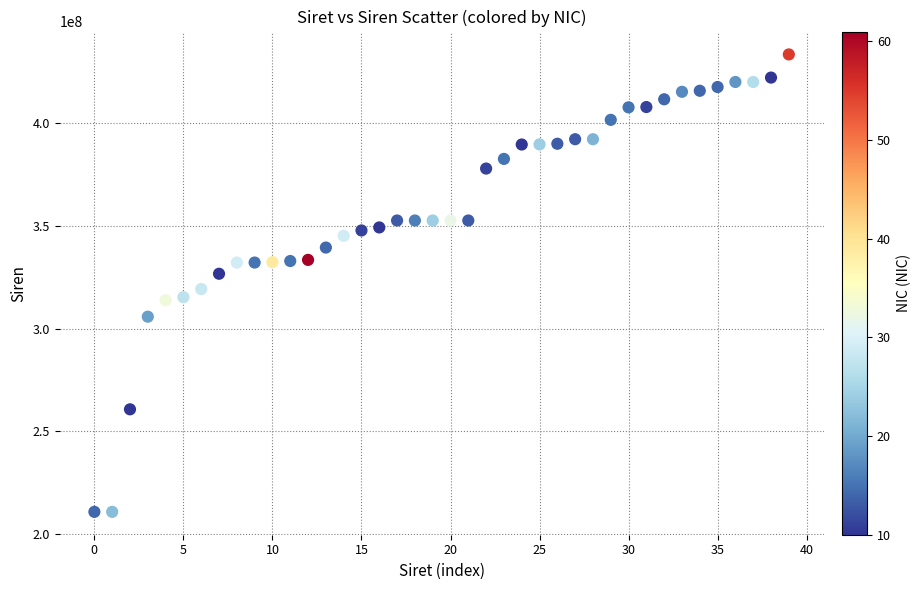

What is the range of Y values (max minus min)?

223066333